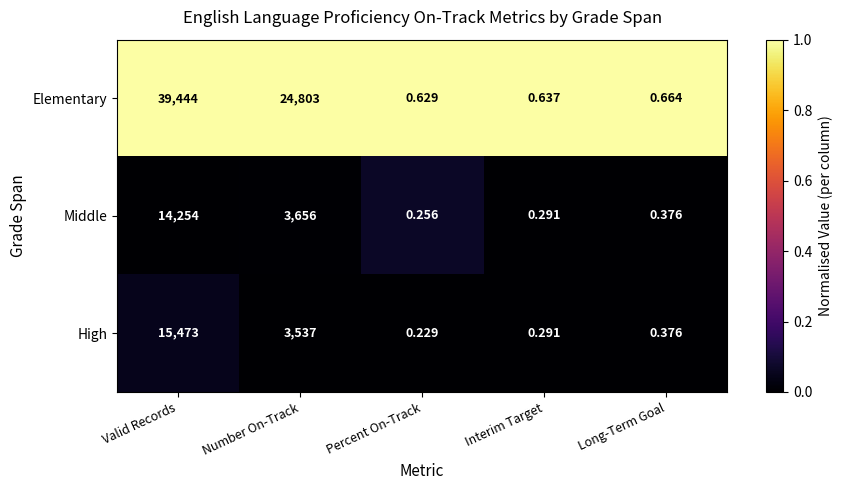

At which label is Elementary closest to 19722?

Number On-Track